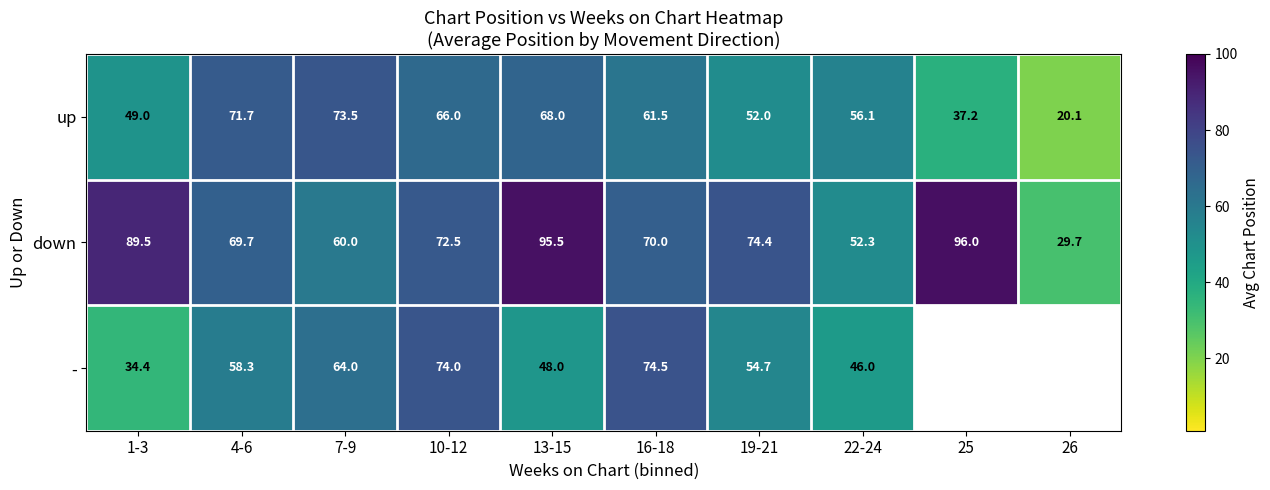

What is the sum of the down values at 4-6 and 7-9?

129.7